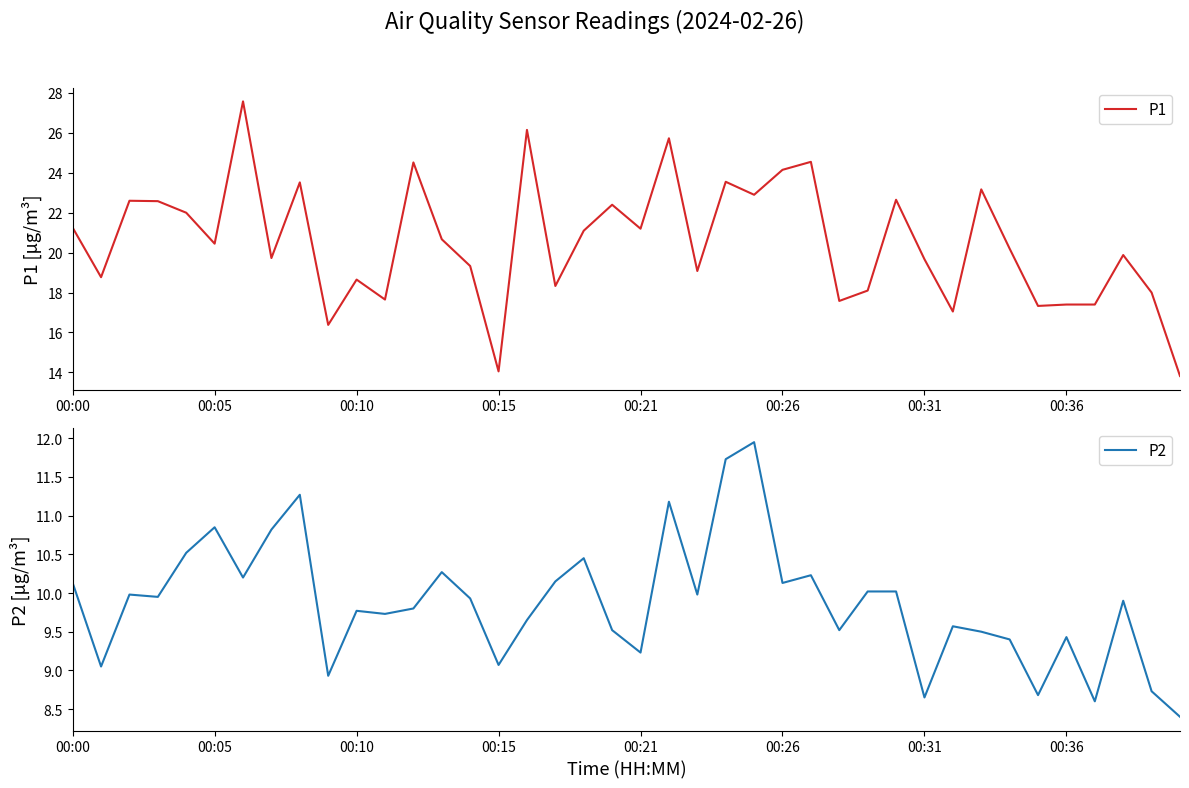

The P1 series shows 8.9 at 00:36. True or false?

False